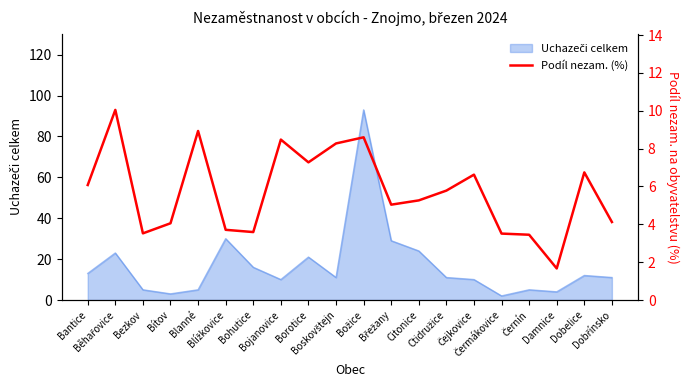

Reading left to right, list all the values displayed in this chart.

6.1	10.0	3.5	4.1	8.9	3.7	3.6	8.5	7.3	8.3	8.6	5.0	5.3	5.8	6.6	3.5	3.4	1.7	6.7	4.1